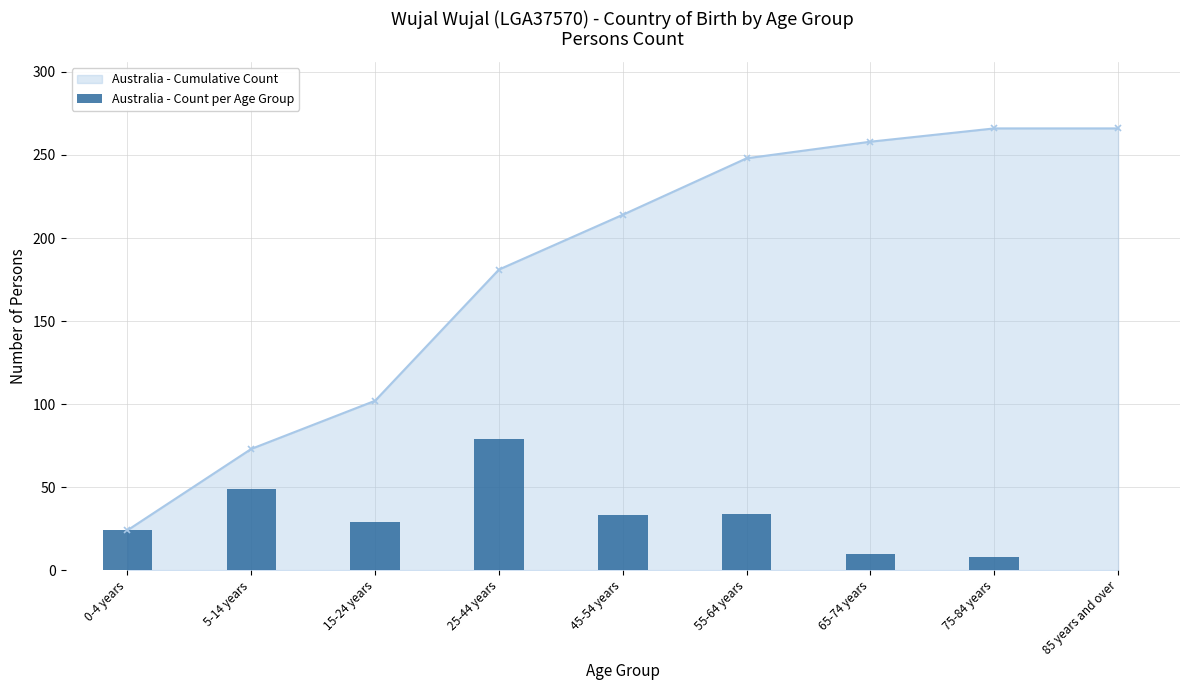

How many values are below 29?

4